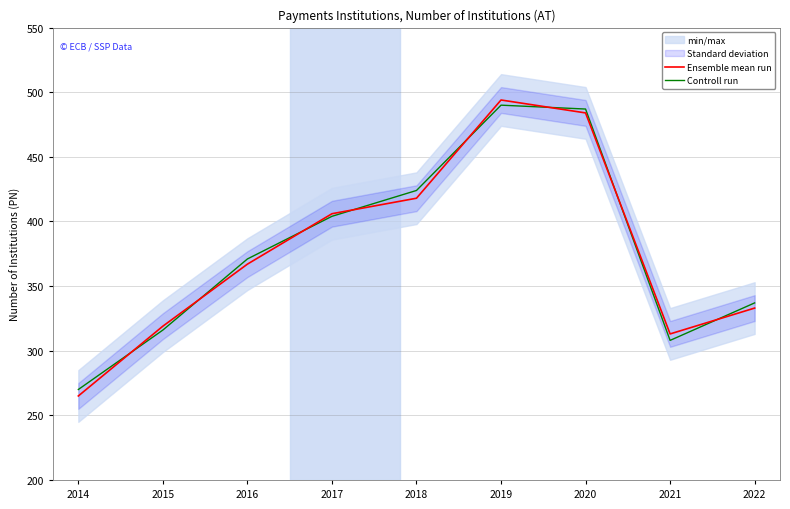

What is the sum of all Controll run values?

3407